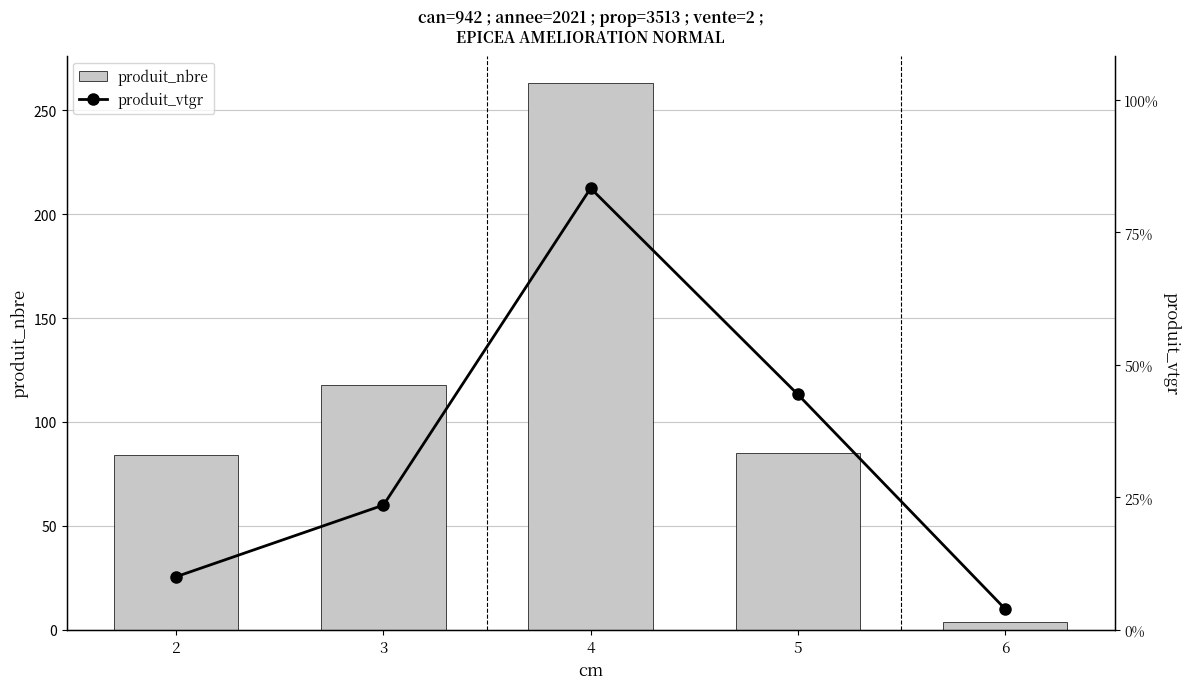

What is the value of the produit_nbre bar at the 4th from the left?

85